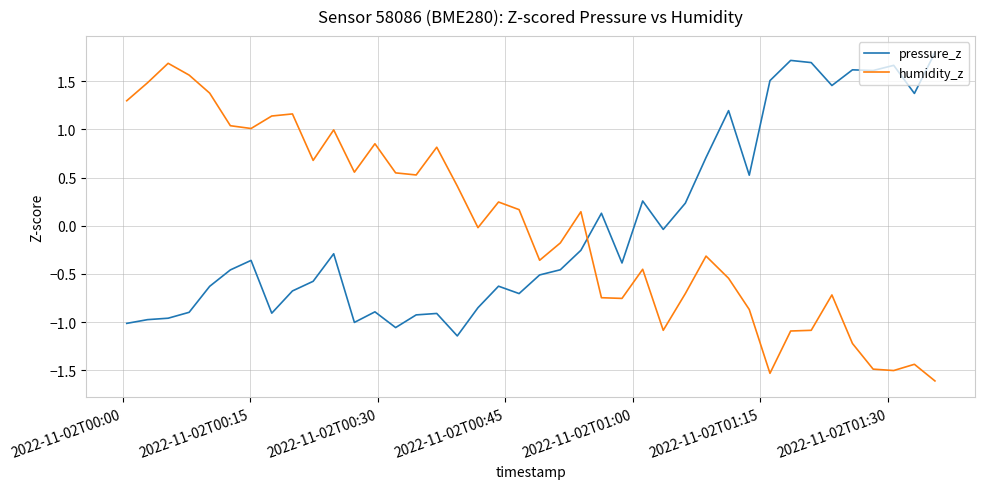

What is the difference between the maximum and minimum values in the pressure_z series?

2.9